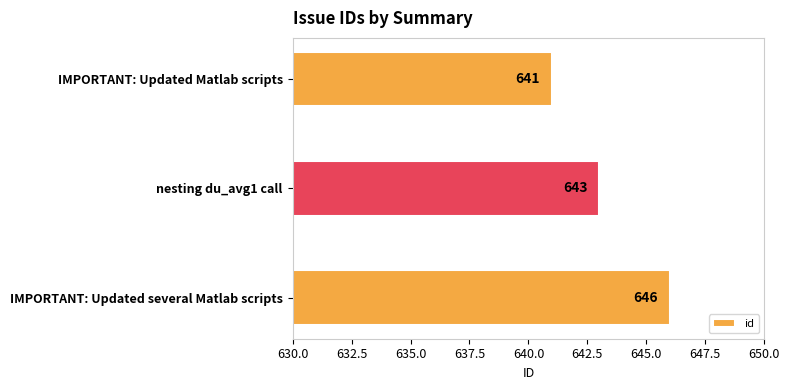

Which has a higher value, IMPORTANT: Updated Matlab scripts or IMPORTANT: Updated several Matlab scripts?

IMPORTANT: Updated several Matlab scripts